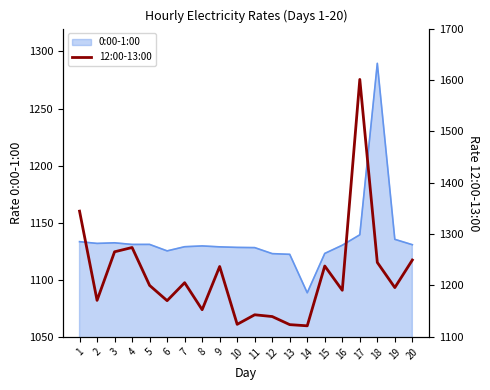

What is the lowest value of the 0:00-1:00 series?

1088.6